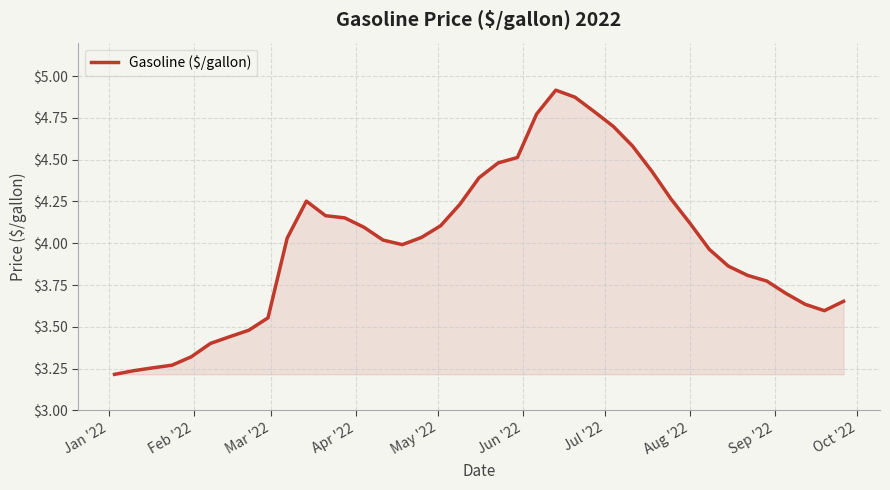

What is the difference between the maximum and minimum values?

1.7